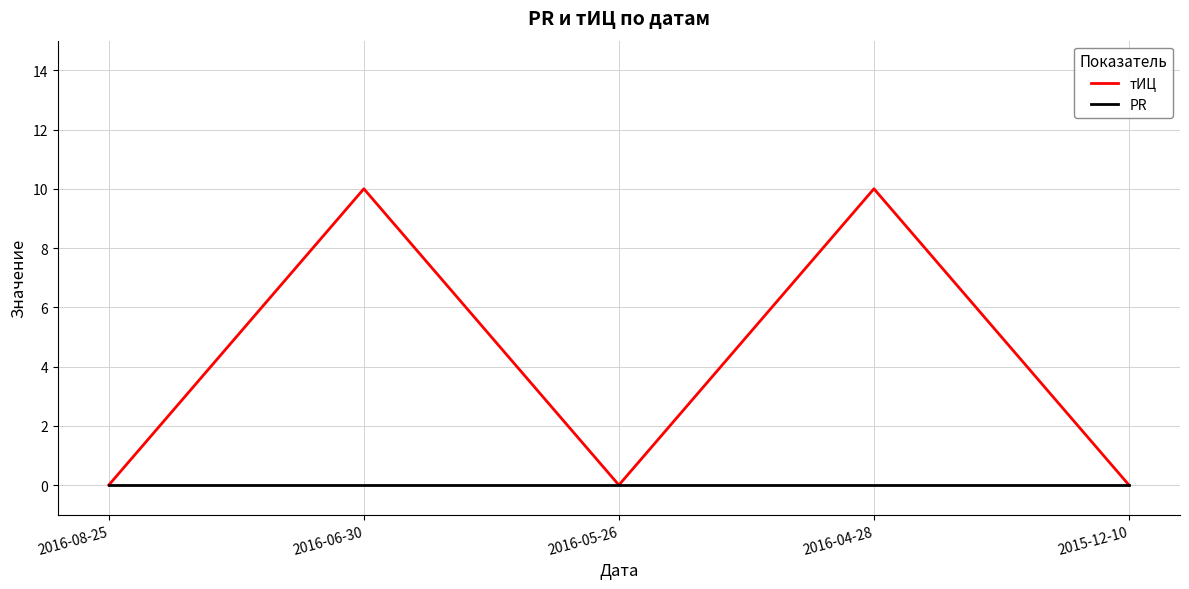

What are all the series names shown in the legend?

тИЦ, PR